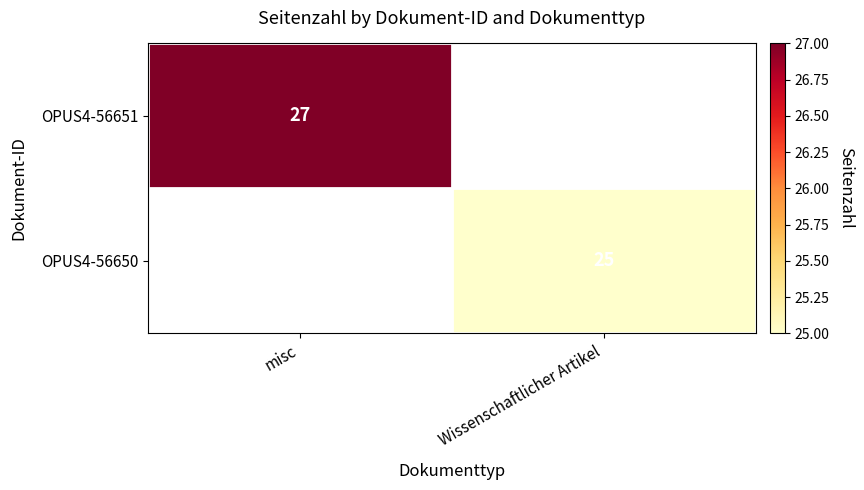

Is it true that OPUS4-56650 equals 44 at Wissenschaftlicher Artikel?

False